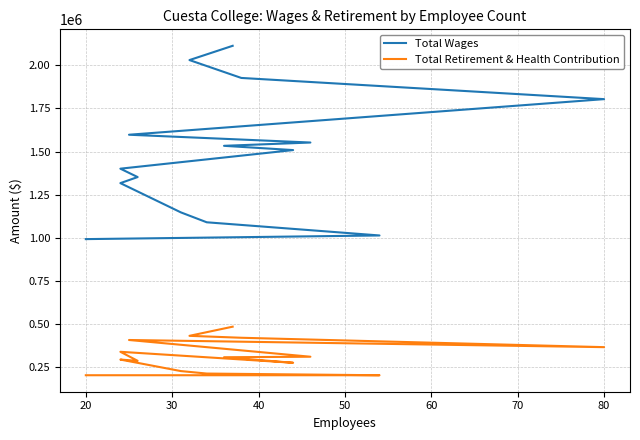

Does the chart display data point markers on the line(s)?

No